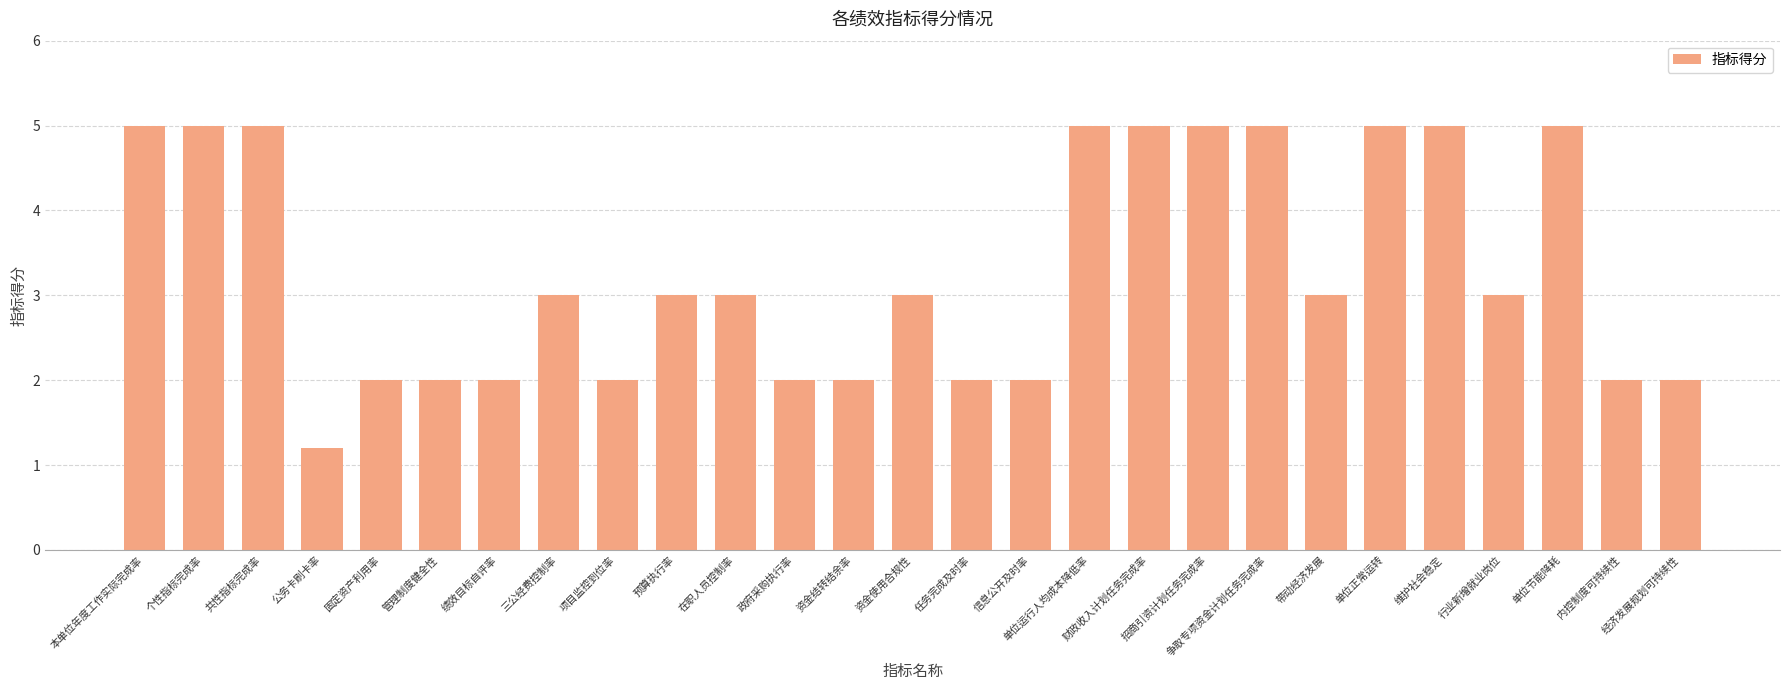

Is it true that the value at 财政收入计划任务完成率 is 5.0?

True